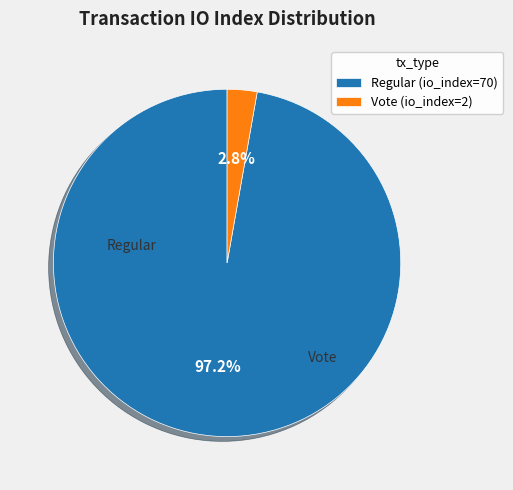

What percentage is NOT represented by Regular (io_index=70)?

2.8%